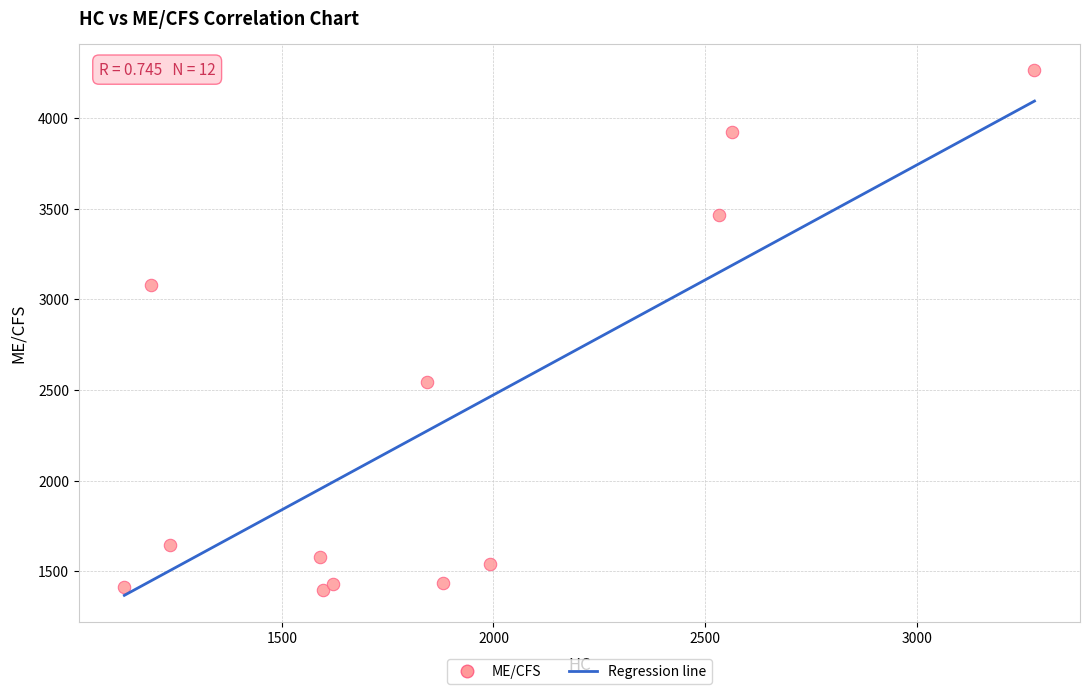

What Y value in the scatter plot is closest to 2829?

3079